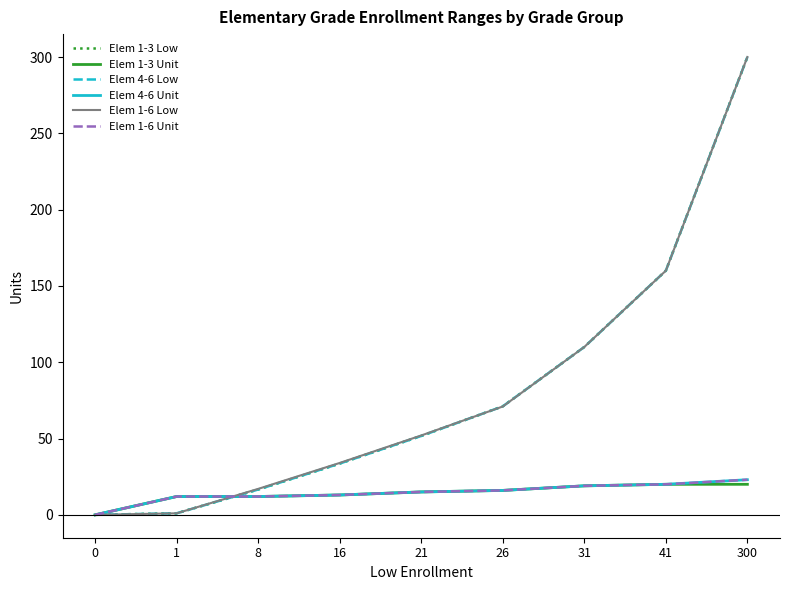

Where is Elem 4-6 Low nearest to the value 150?

41